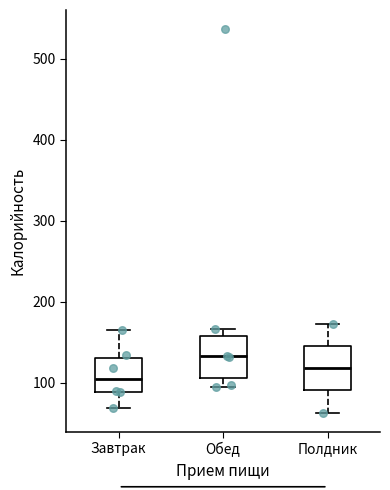

Where is the upper edge of the box for Завтрак on the y-axis? The values are not printed on the chart, so give them approximately, as read against the axis.

130